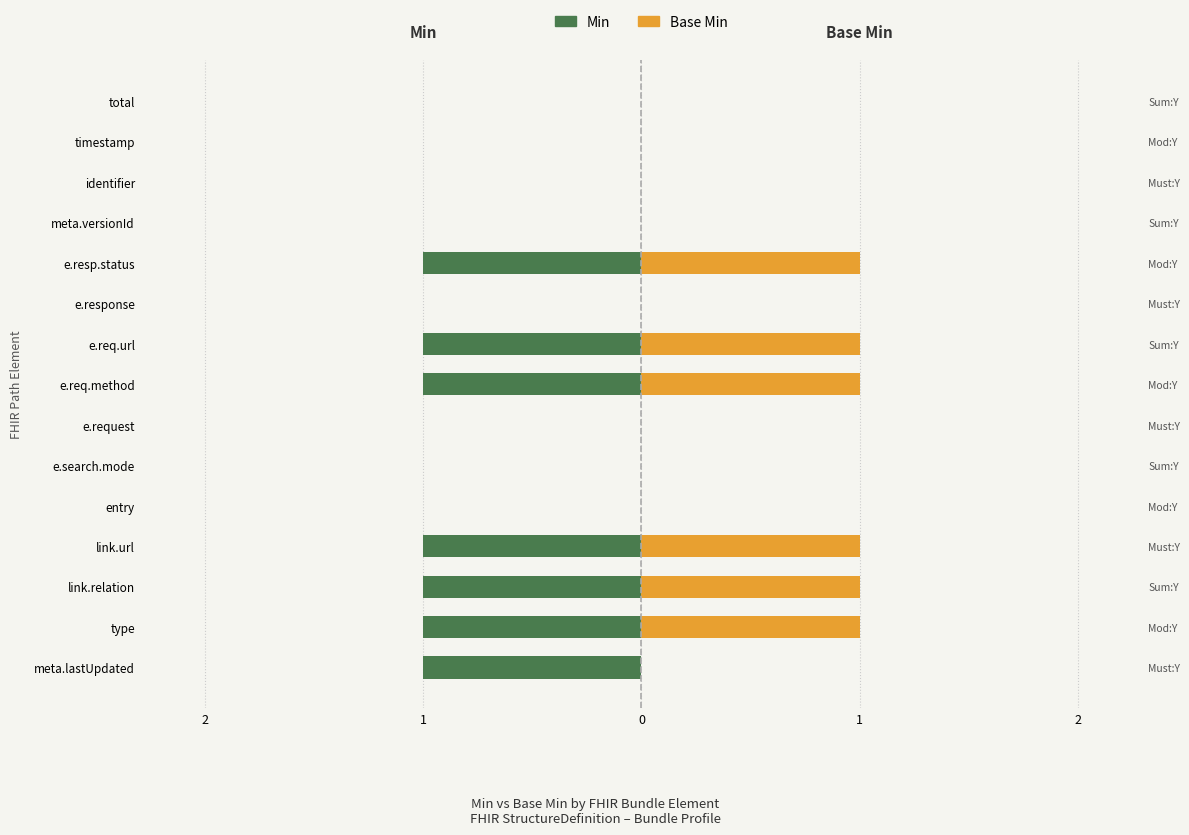

How many bars are there in total?

30